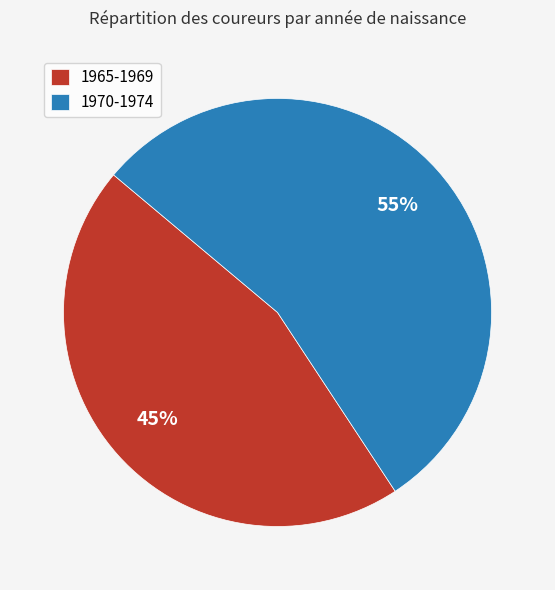

Which has a higher value, 1965-1969 or 1970-1974?

1970-1974